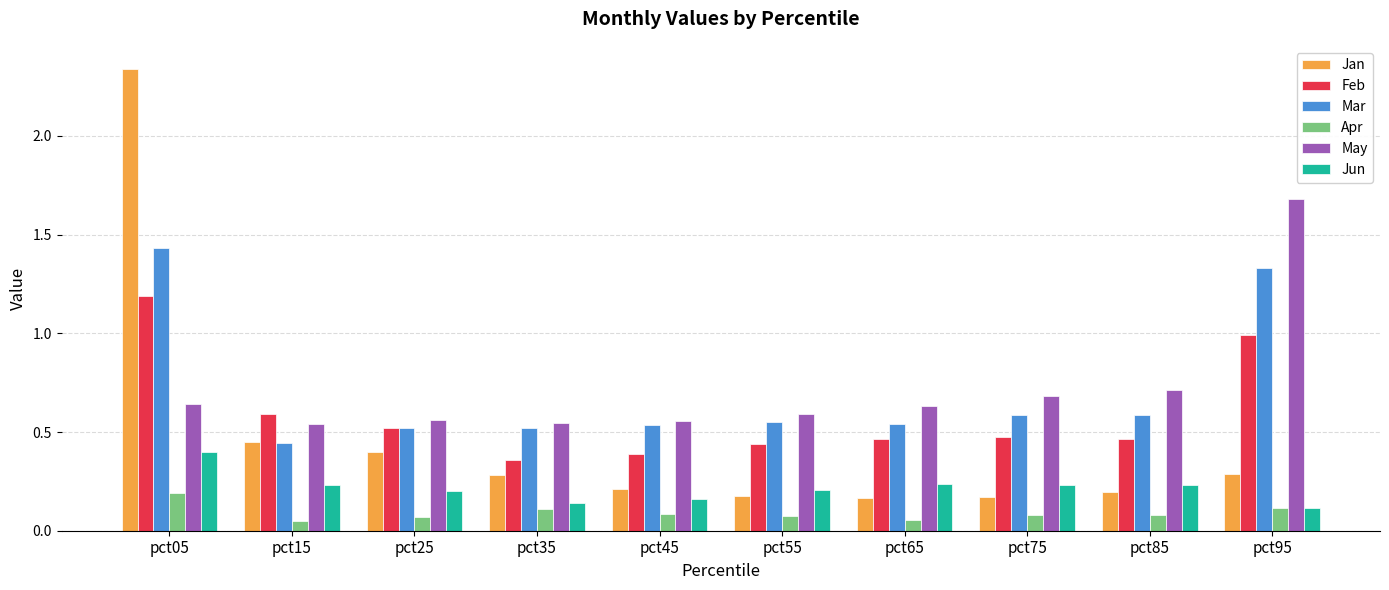

True or false: May has a value of 0.6 at pct25.

True